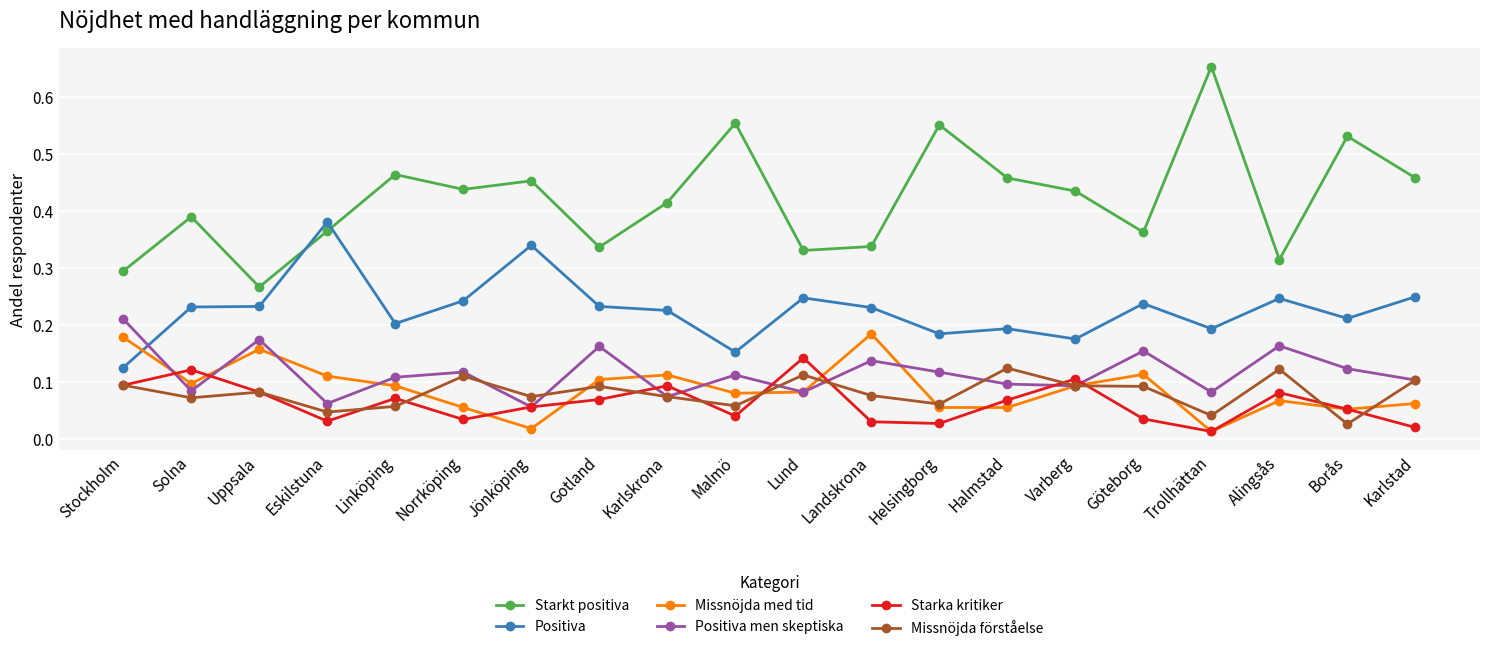

What is the label of the 3rd point from the right?

Alingsås